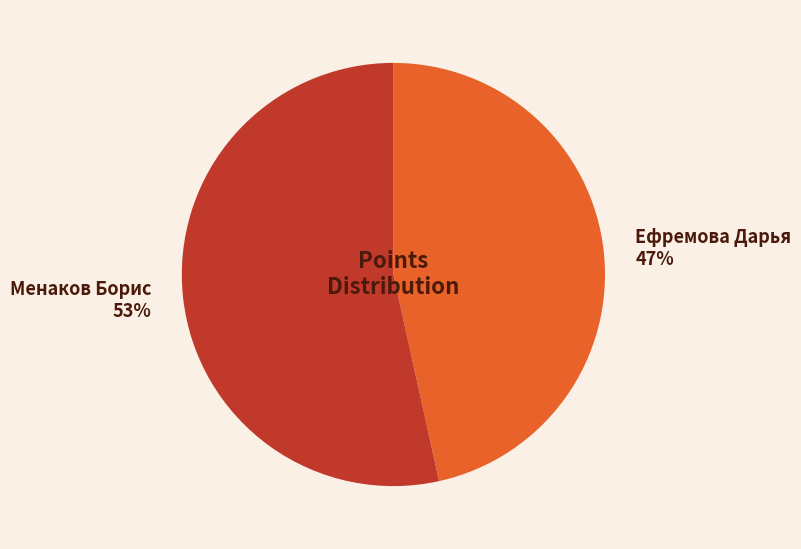

Combined, do Ефремова Дарья and Менаков Борис account for over 50%?

Yes